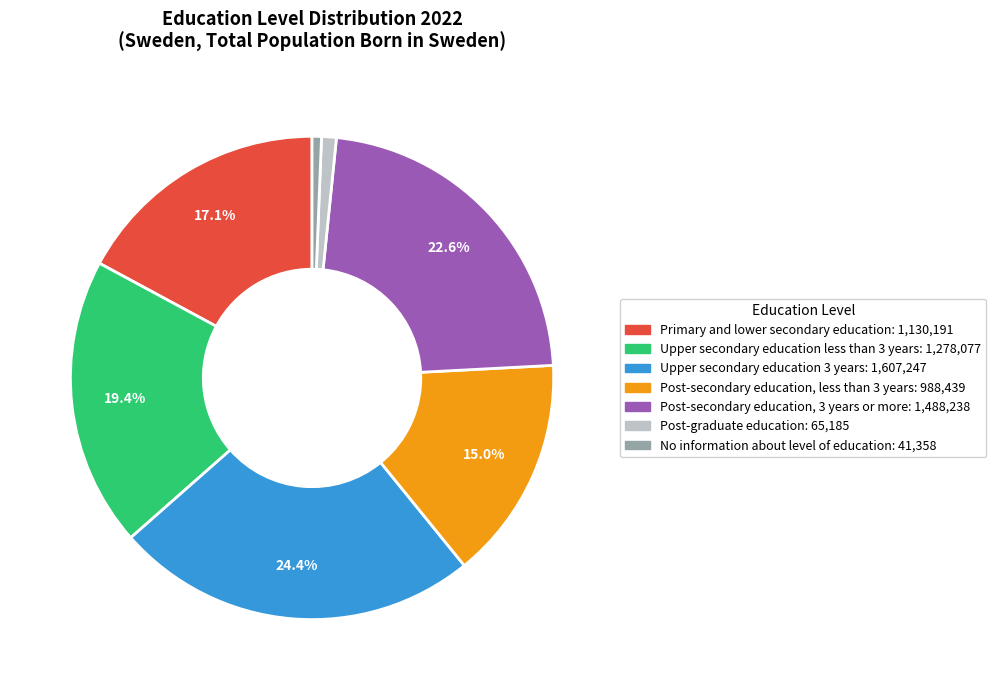

Combined, do Post-secondary education, less than 3 years and Post-secondary education, 3 years or more account for over 50%?

No